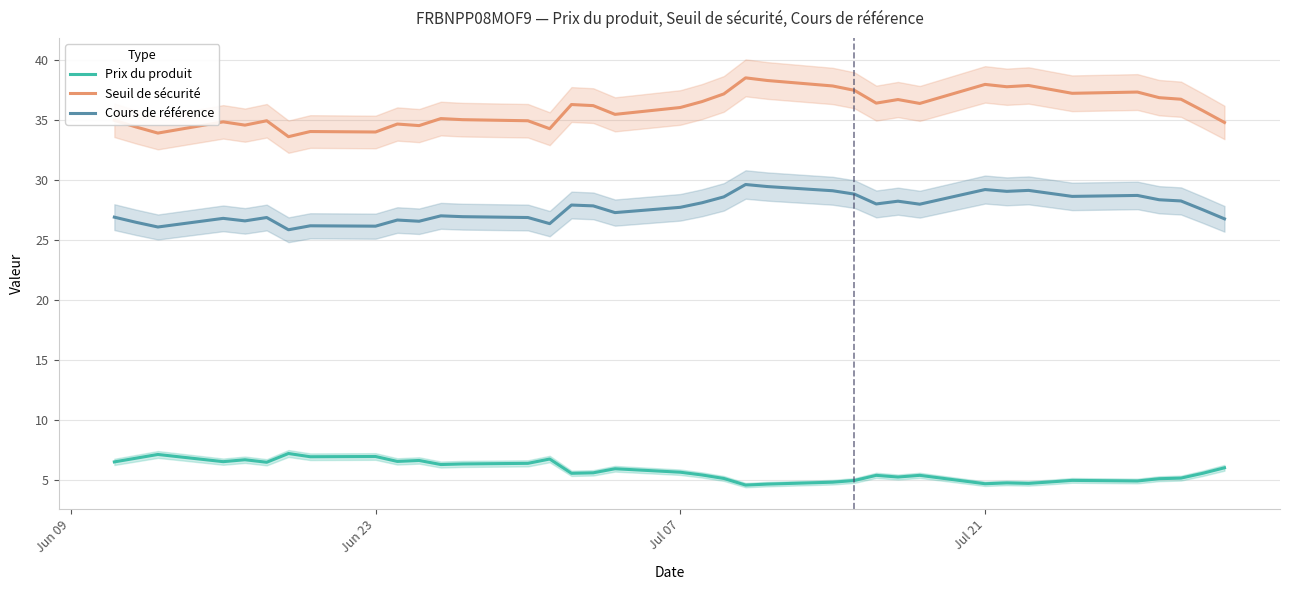

True or false: Seuil de sécurité and Cours de référence cross at least once.

False